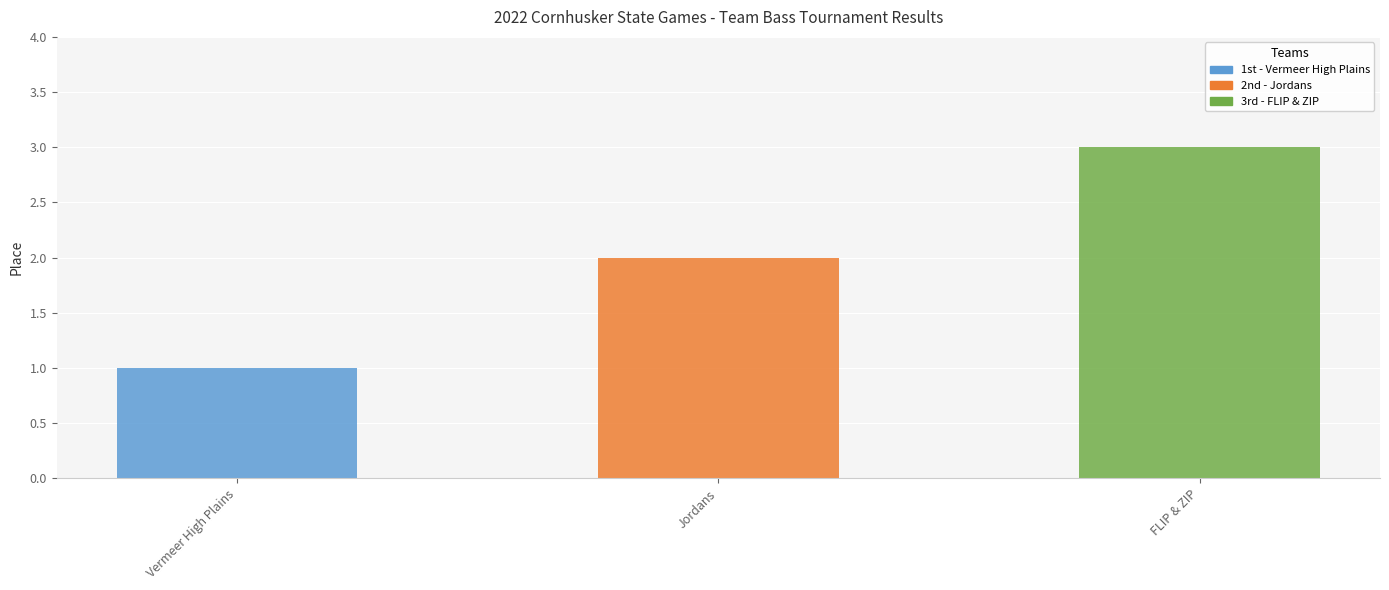

True or false: the data shows 2 at Jordans.

True